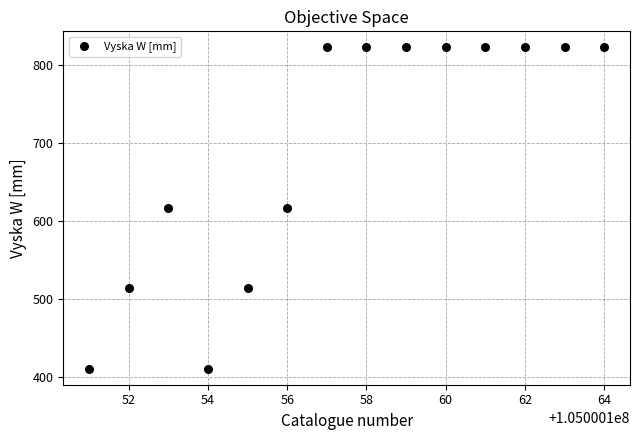

What is the range of X values (max minus min)?

13